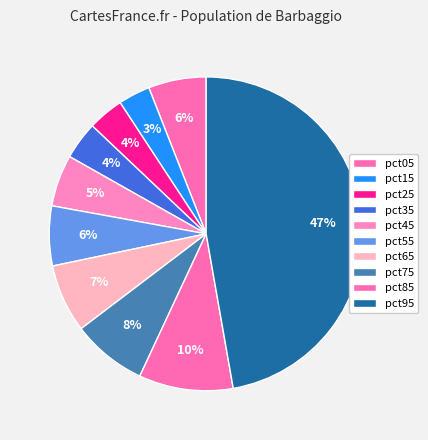

How many segments does this pie chart have?

10